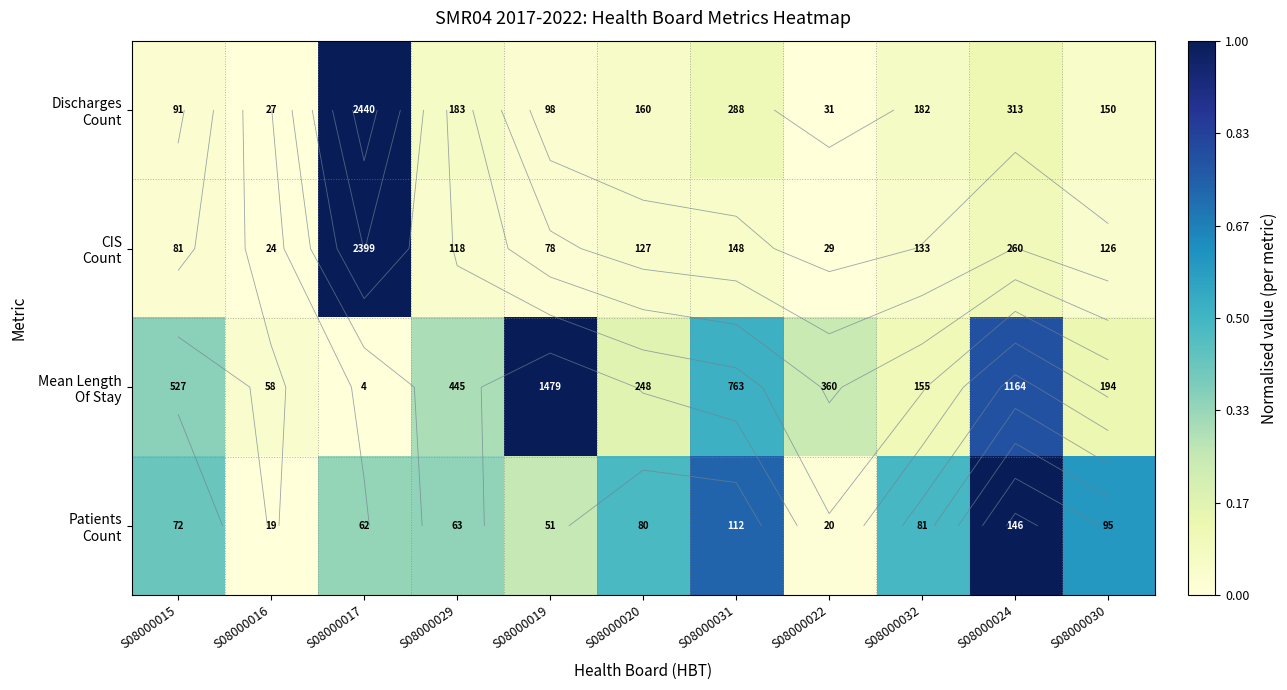

What is the difference between the maximum and minimum values in the Patients Count series?

1.0